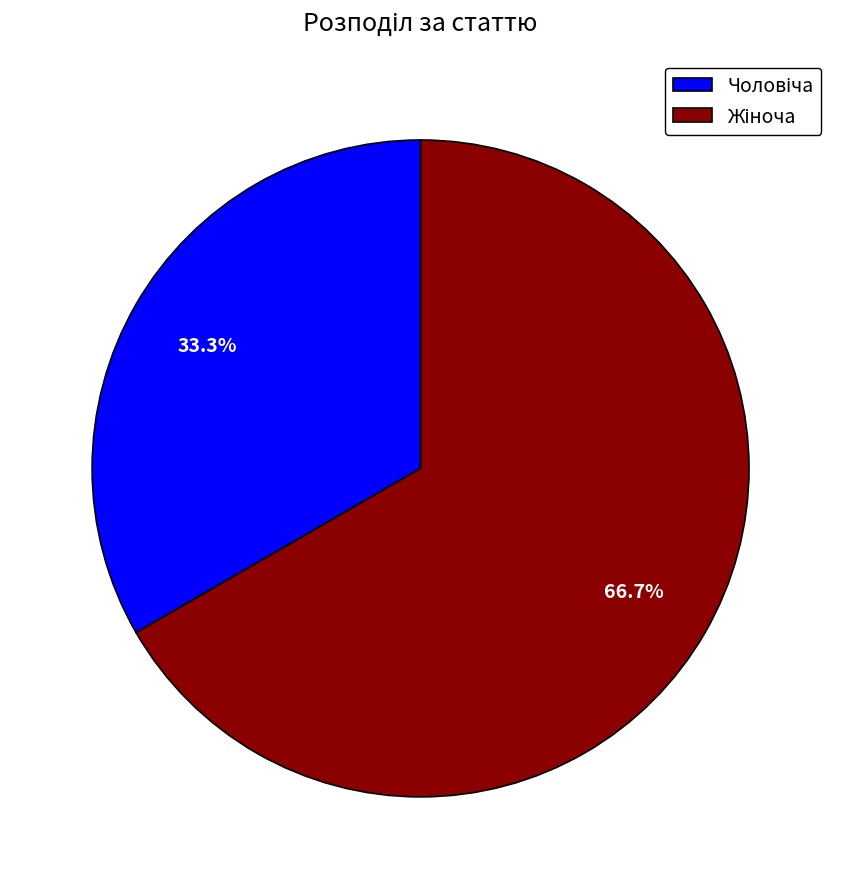

How many slices are in this pie chart?

2